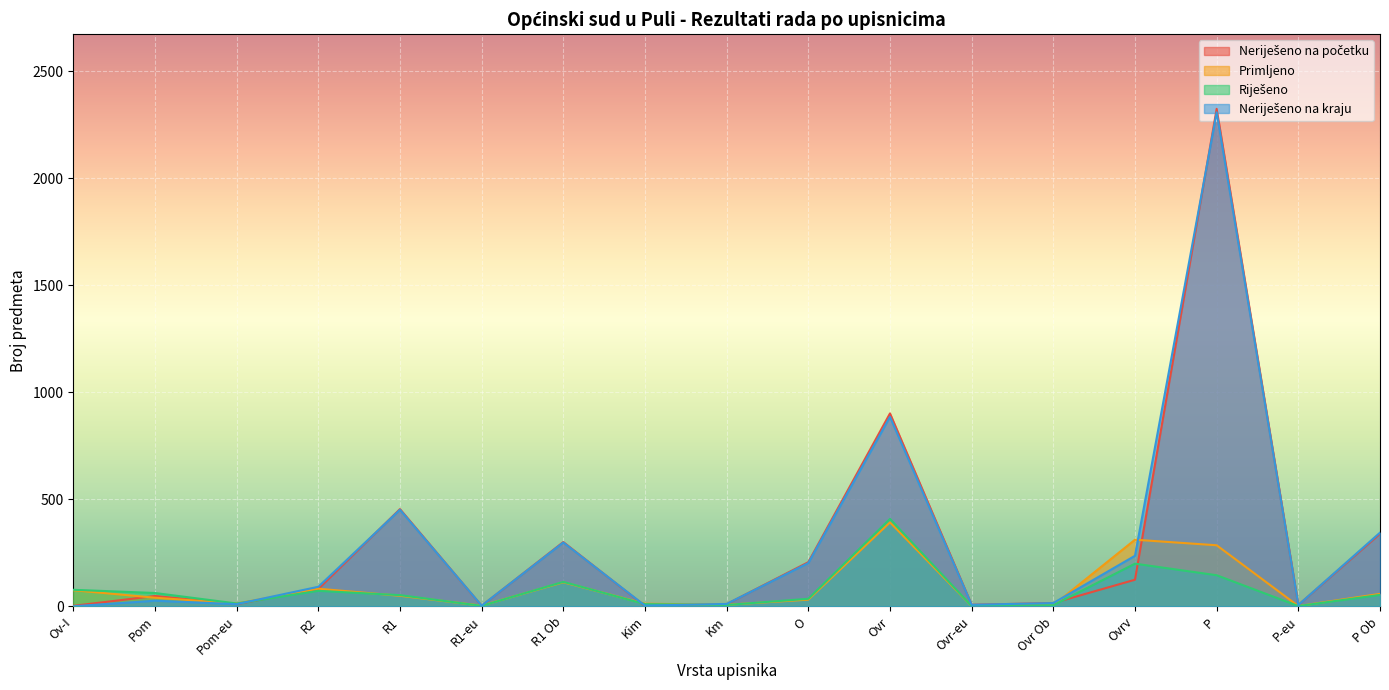

How many data points in Riješeno are less than 52?

8